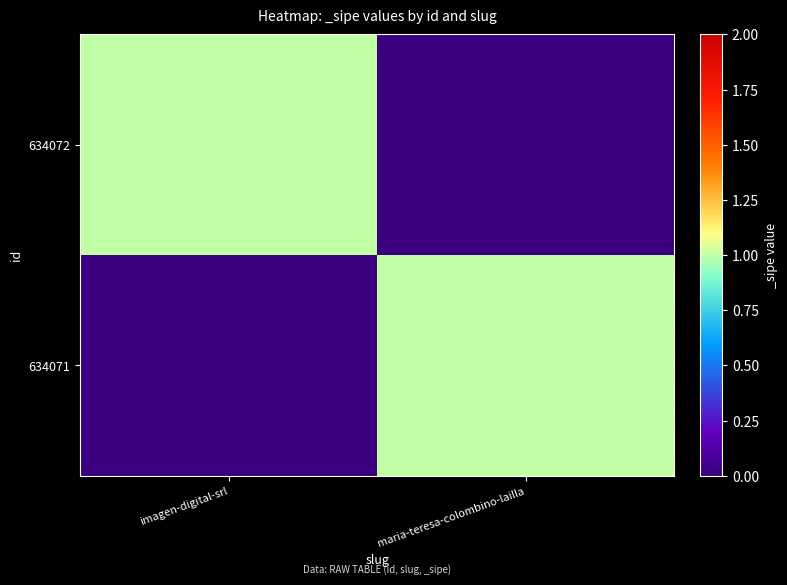

At which category is the sum across all series the highest?

imagen-digital-srl